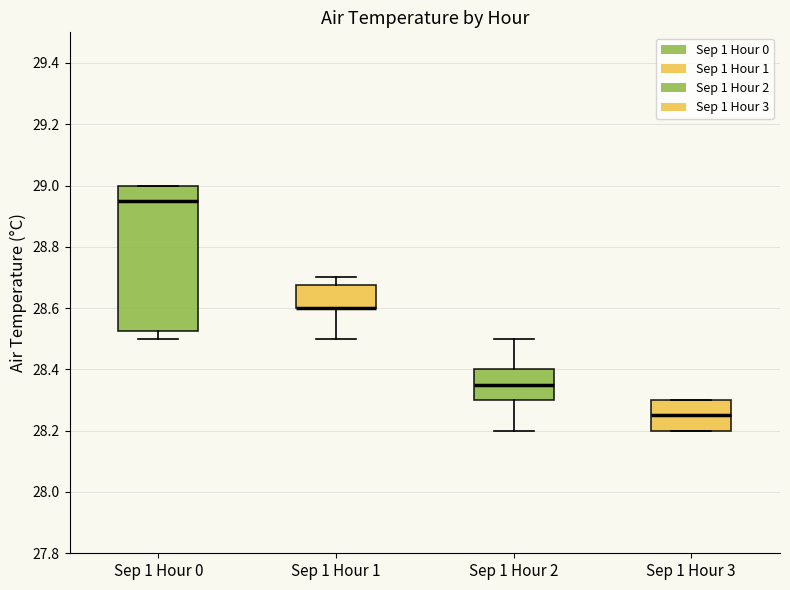

Reading left to right, transcribe this box plot: for each box, give where its median line is, the range the box spans, and where its two whiskers end, as read against the y-axis. The values are not printed on the chart, so give them approximately, as read against the axis.

Sep 1 Hour 0: median 28.96, box 28.52 to 29.00, whiskers 28.50 to 29.00
Sep 1 Hour 1: median 28.60 (drawn on the box's lower edge), box 28.60 to 28.68, whiskers 28.50 to 28.70
Sep 1 Hour 2: median 28.36, box 28.30 to 28.40, whiskers 28.20 to 28.50
Sep 1 Hour 3: median 28.26, box 28.20 to 28.30, whiskers 28.20 to 28.30